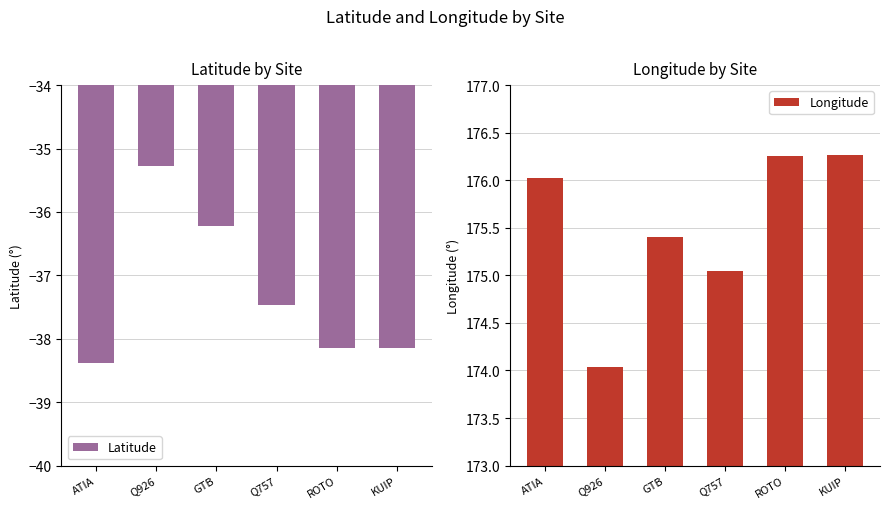

What is the smallest value displayed?

-38.4